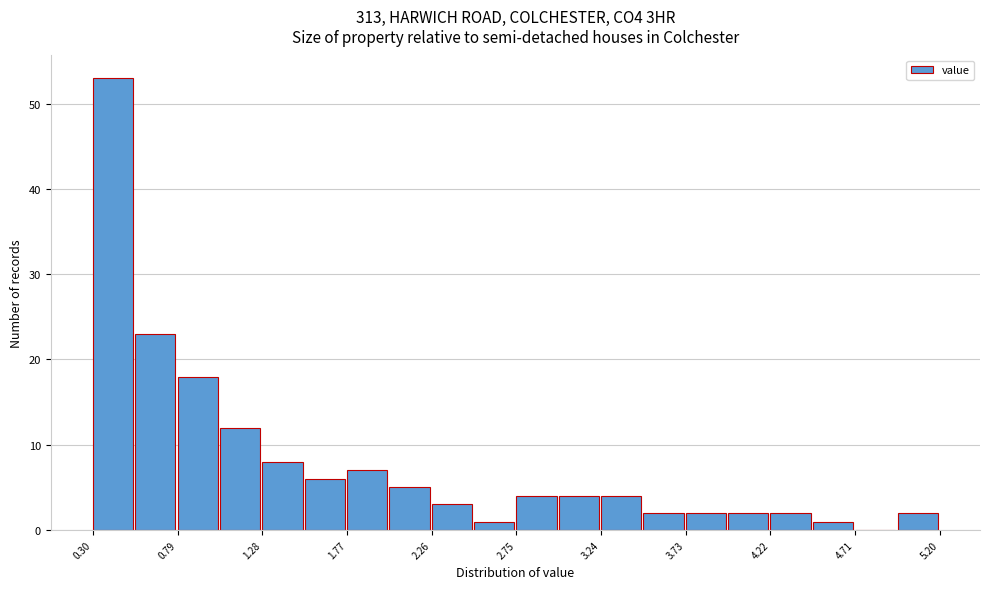

Over which range of the x-axis is the bar tallest?

0.300 to 0.545